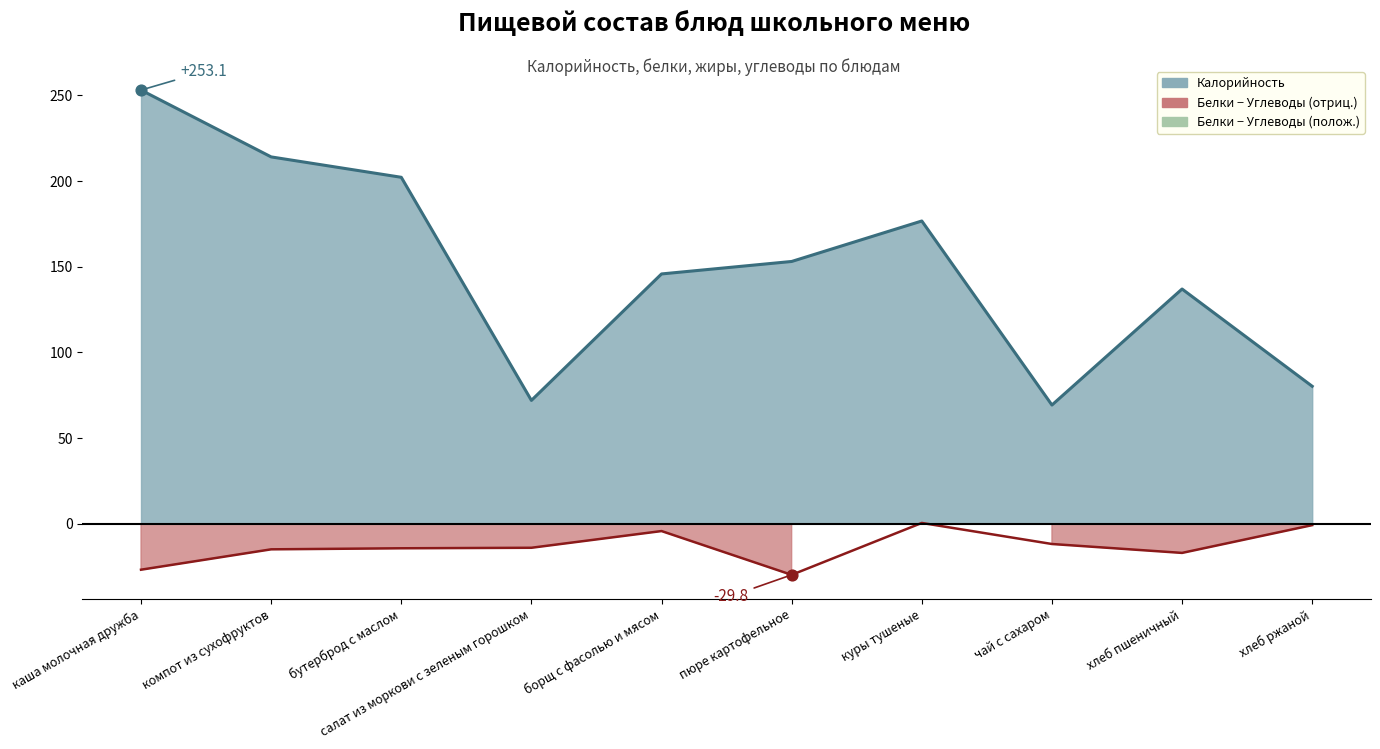

At how many categories does at least one series exceed 92?

7